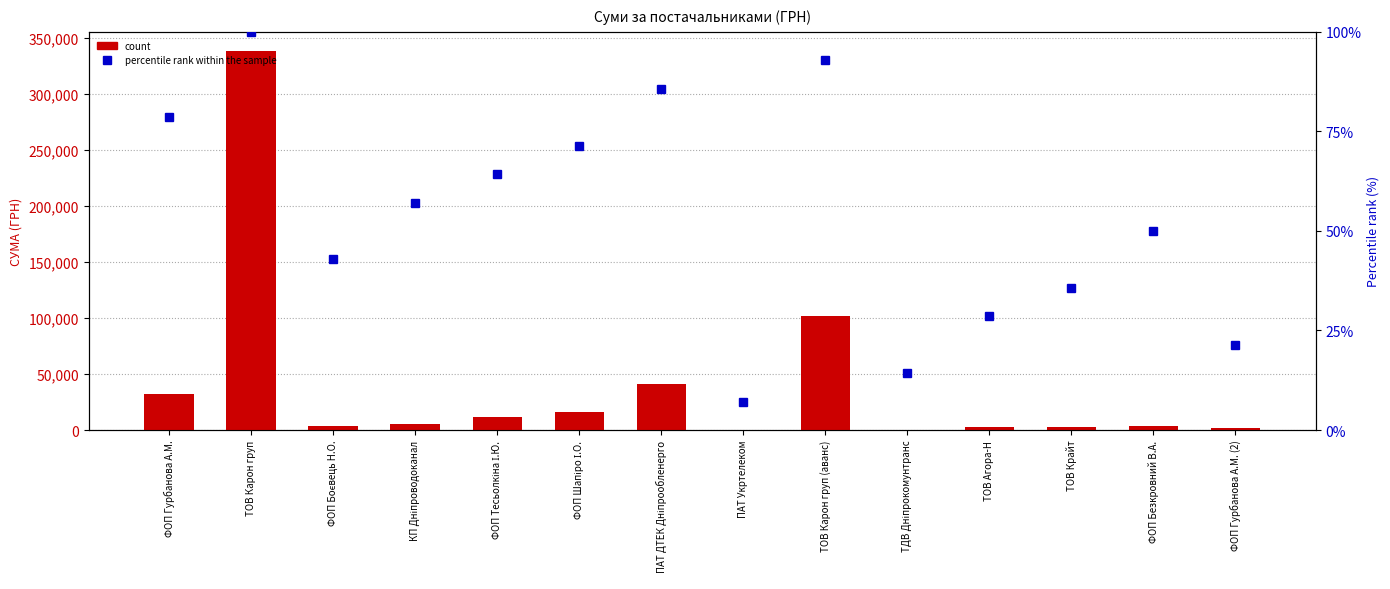

What are all the series names shown in the legend?

count, percentile rank within the sample